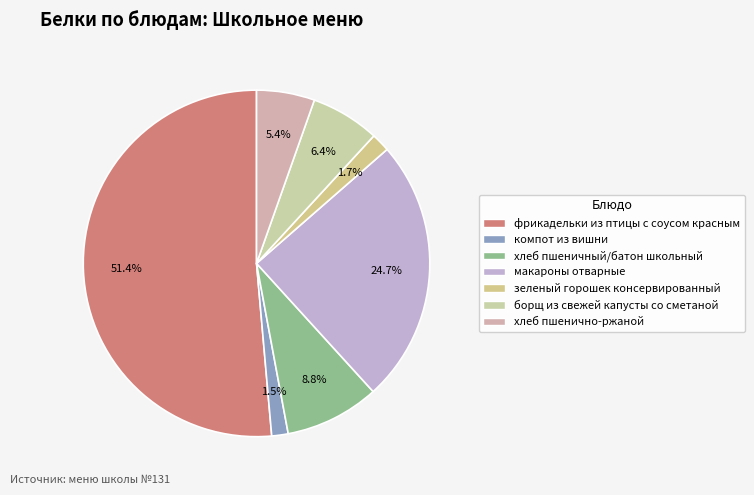

The макароны отварные slice represents 32% of the pie. True or false?

False